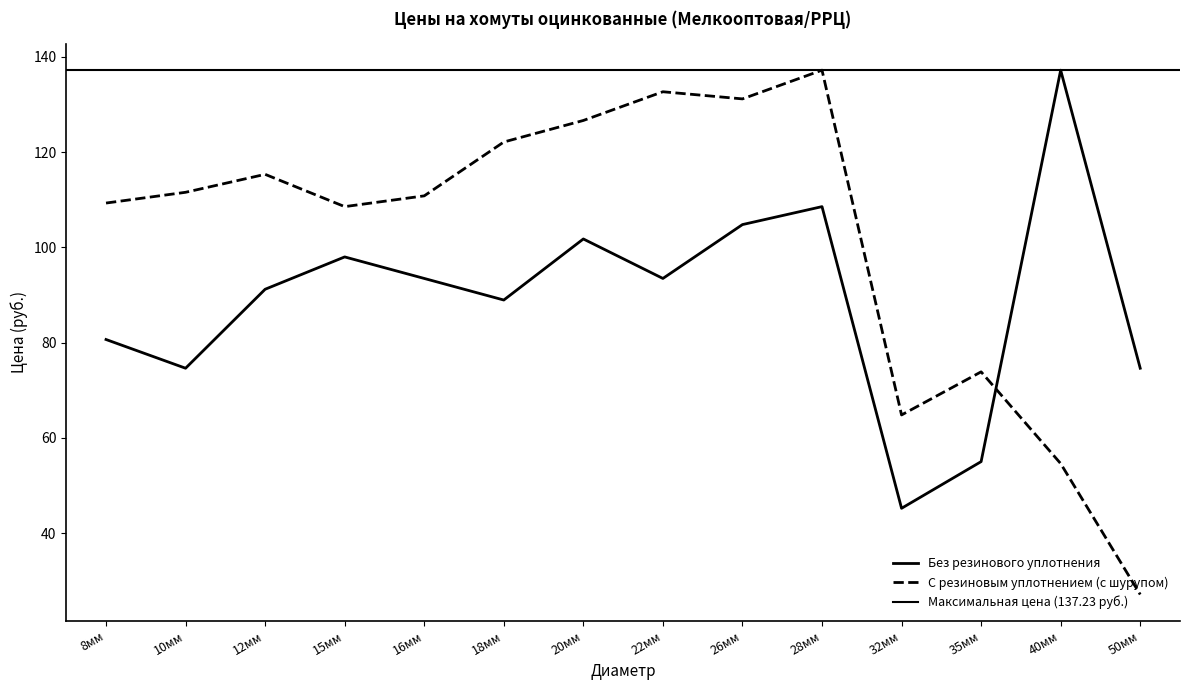

At which label does Без резинового уплотнения reach its minimum?

32мм